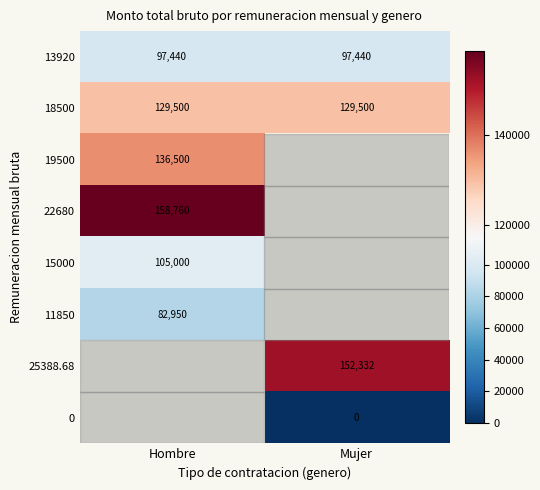

True or false: 11850 has a value of 133820 at Hombre.

False